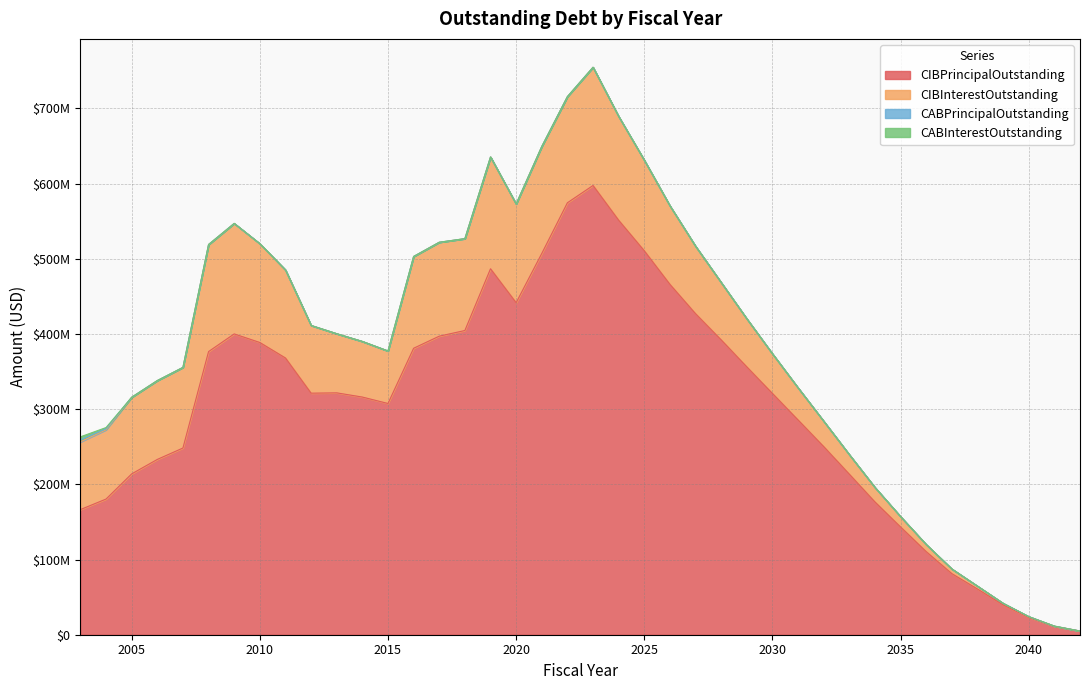

What is the value of the CABPrincipalOutstanding point at the 2nd from the left?

1215100.3